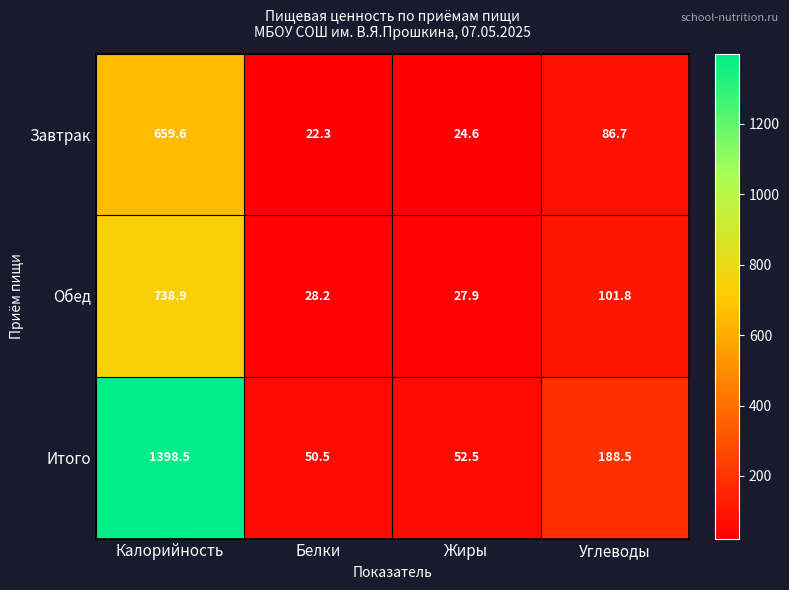

Which series has the widest spread of values?

Итого